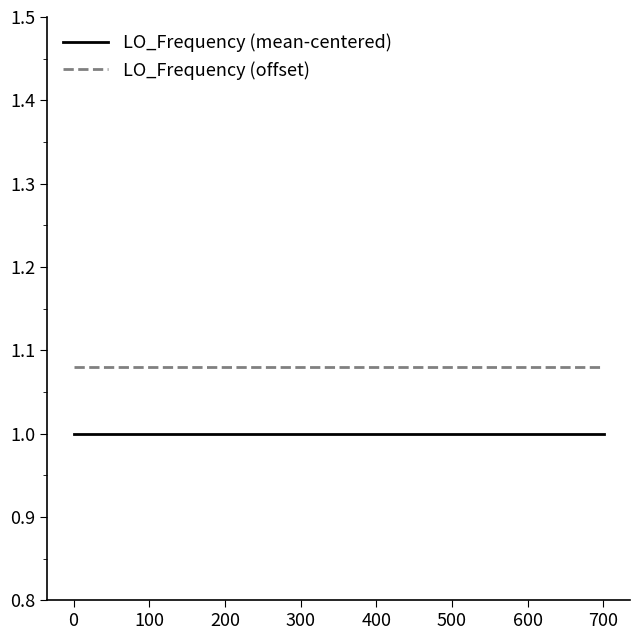

What is the smallest value displayed?

1.0